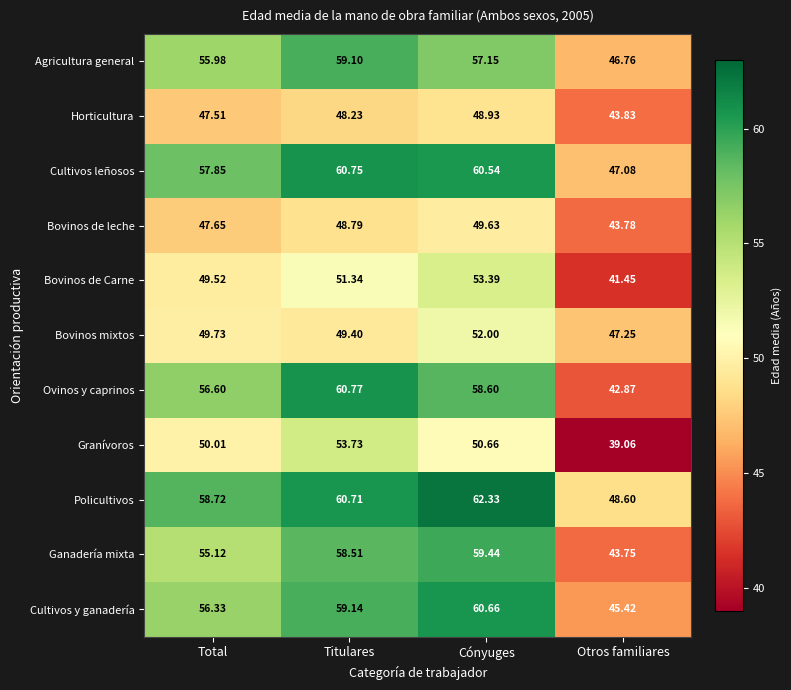

Which series has the largest total across all categories?

Policultivos